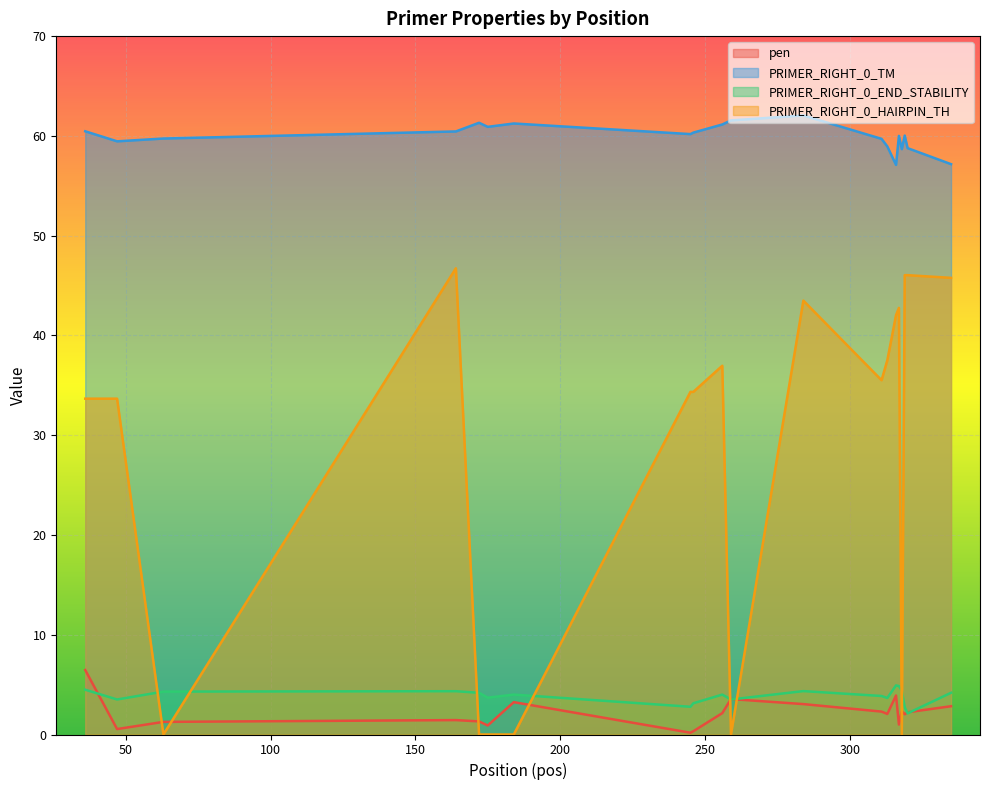

True or false: PRIMER_RIGHT_0_TM has more than 0 points higher than both neighbors.

True